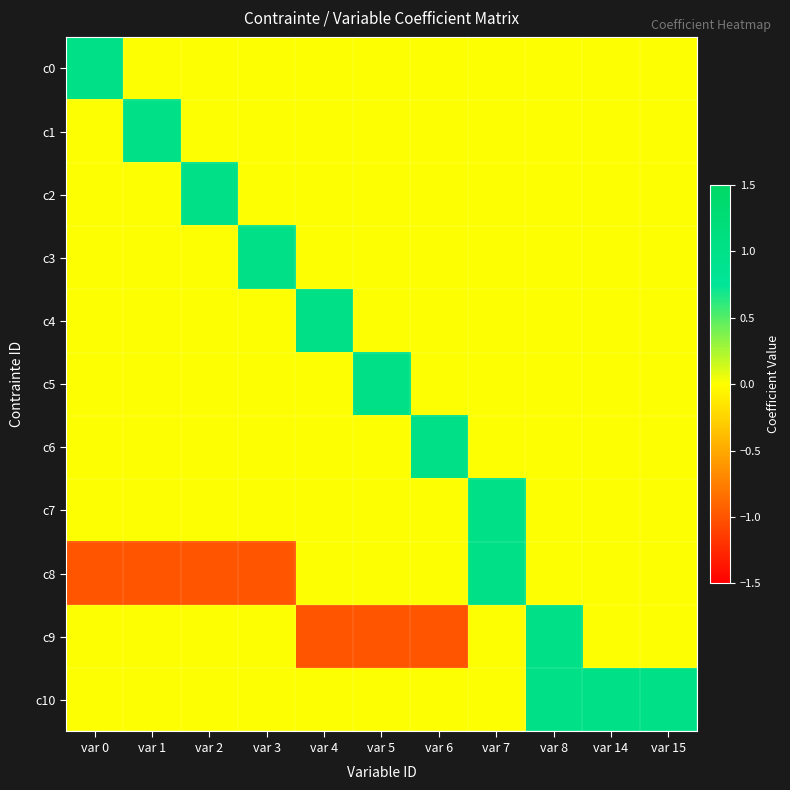

Which series has the largest range (max minus min)?

c8